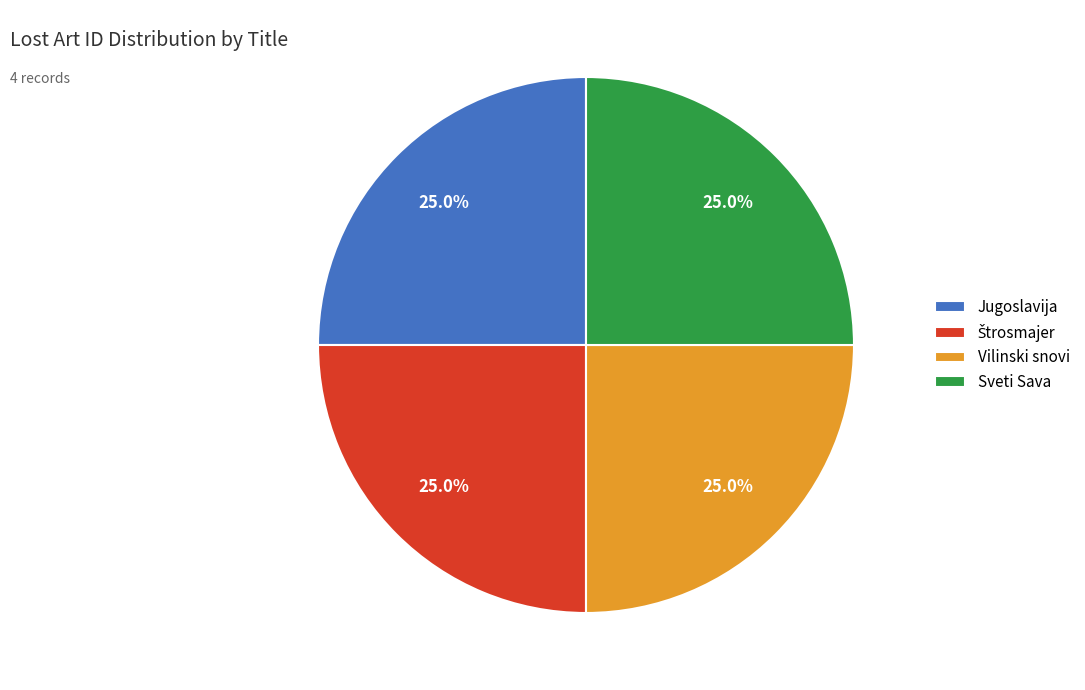

What portion of the pie excludes Sveti Sava?

75.0%